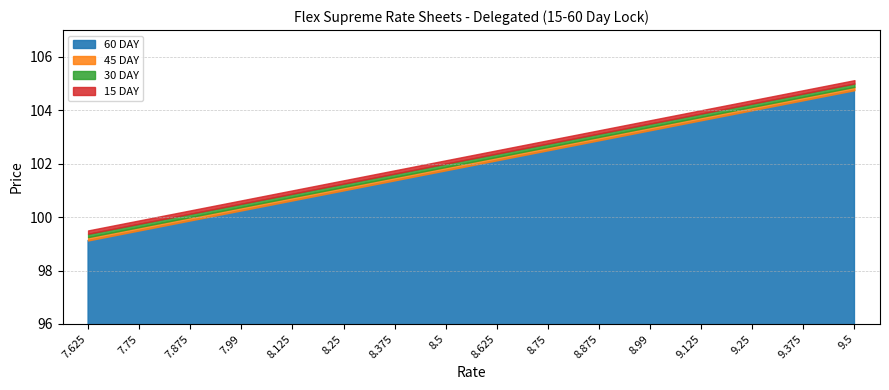

What is the difference between the highest and lowest values at 7.99?

0.4